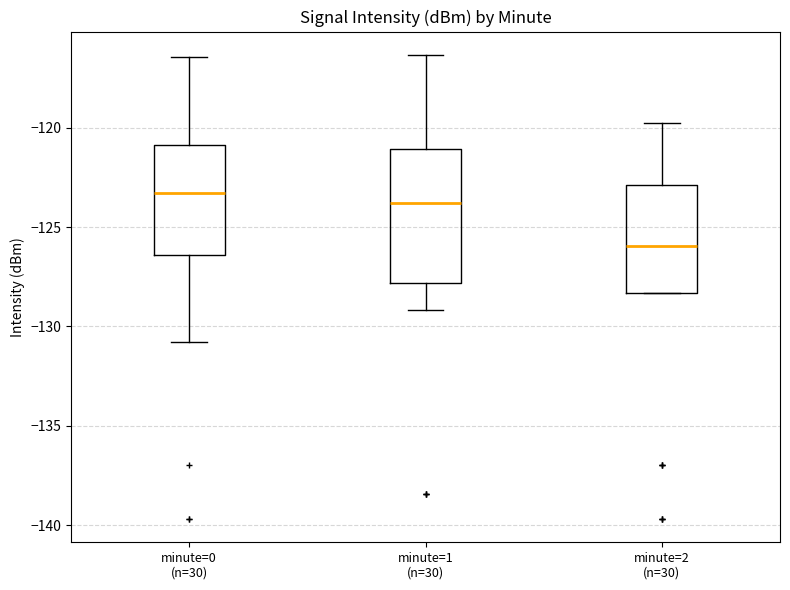

Count the number of data series in this chart.

3